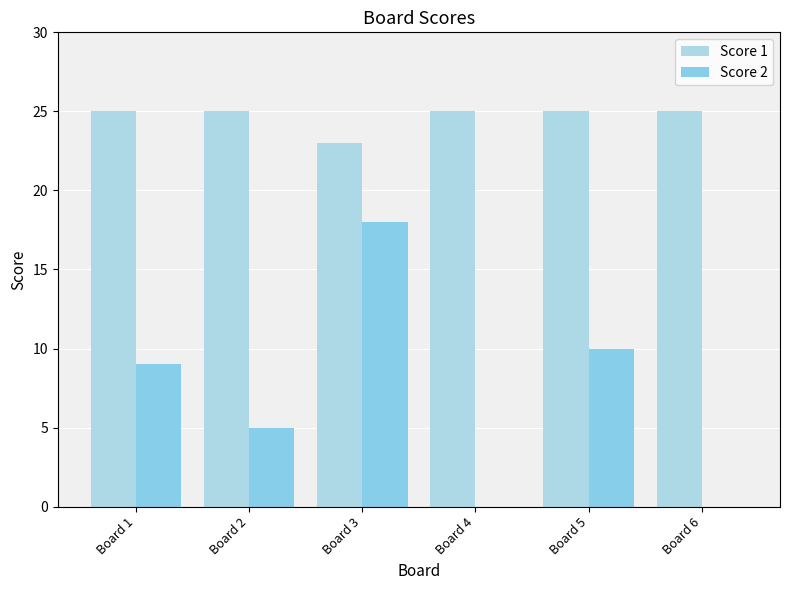

At which label does Score 1 reach its peak?

Board 1